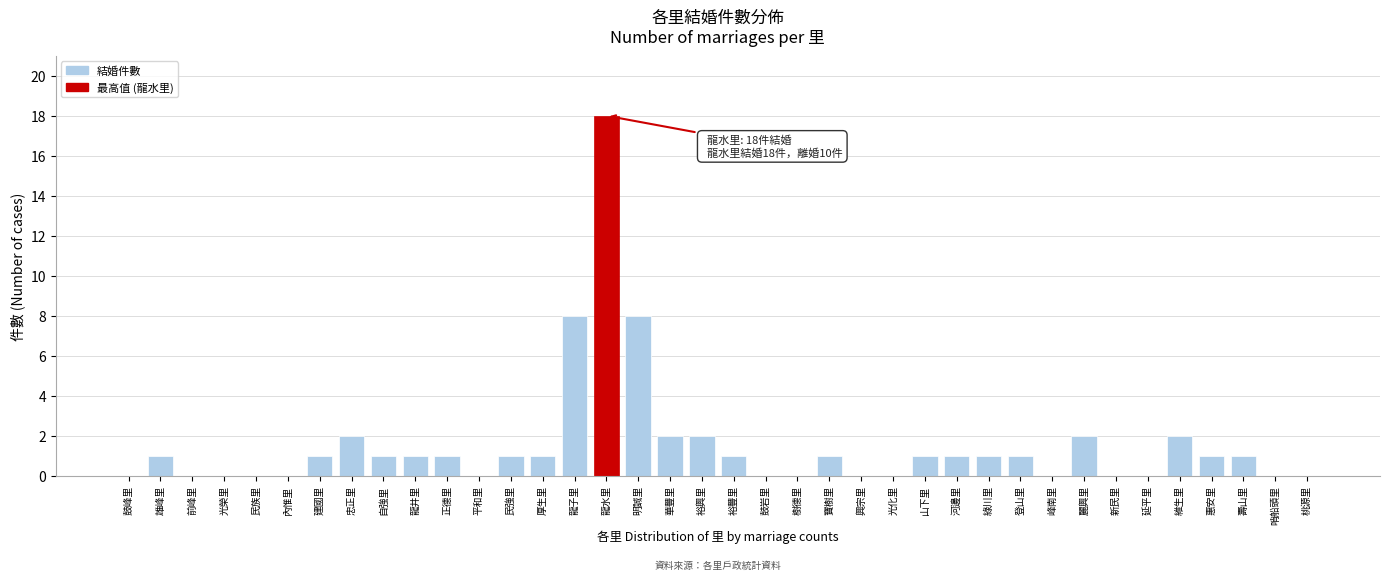

Which category has the highest value across all series?

龍水里